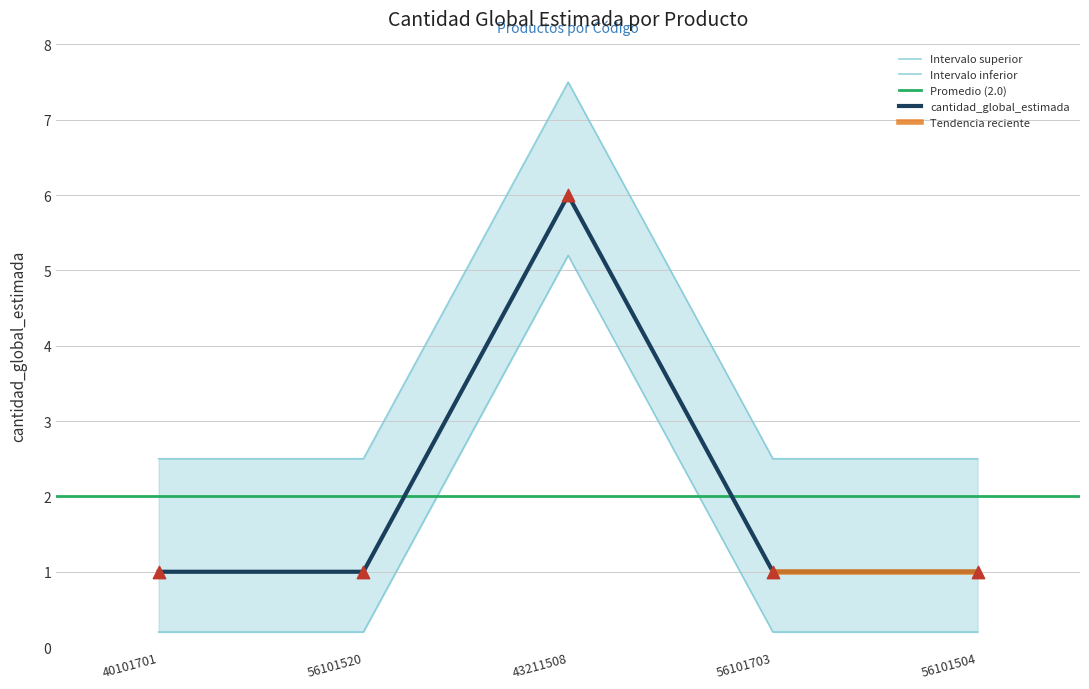

Which has a higher value, 56101504 or 56101520?

56101504